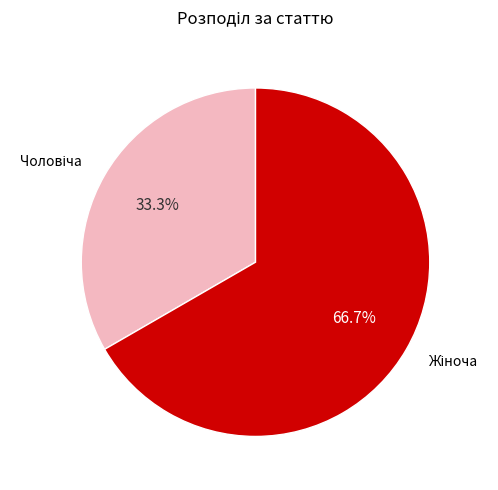

Does any single category account for the majority?

Yes